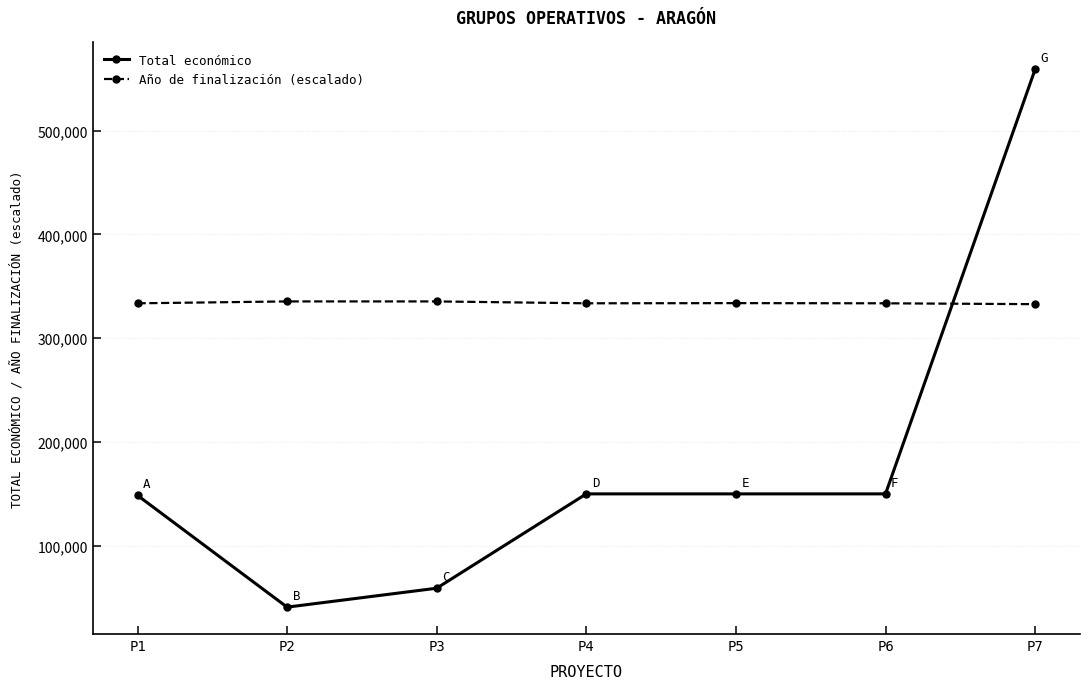

At how many categories does at least one series exceed 203363?

7